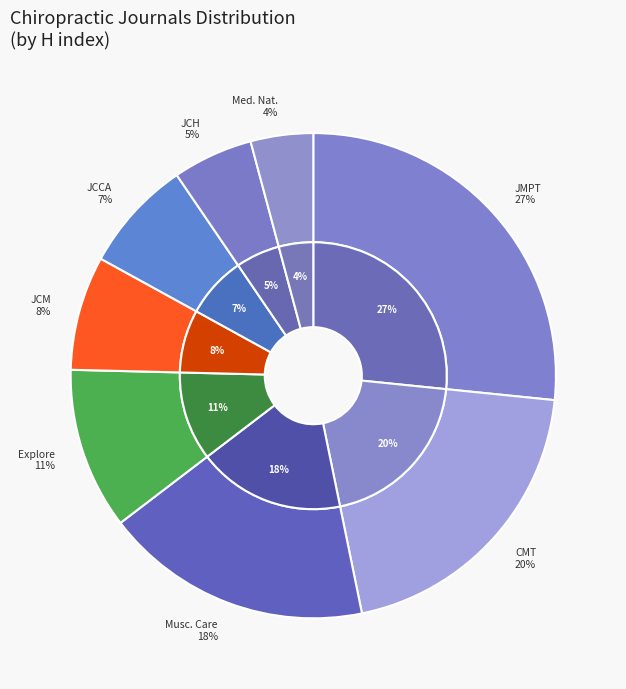

To the nearest percent, what is the combined percentage of Chiropractic and Manual Therapies and Explore: The Journal of Science and Healing?

31%